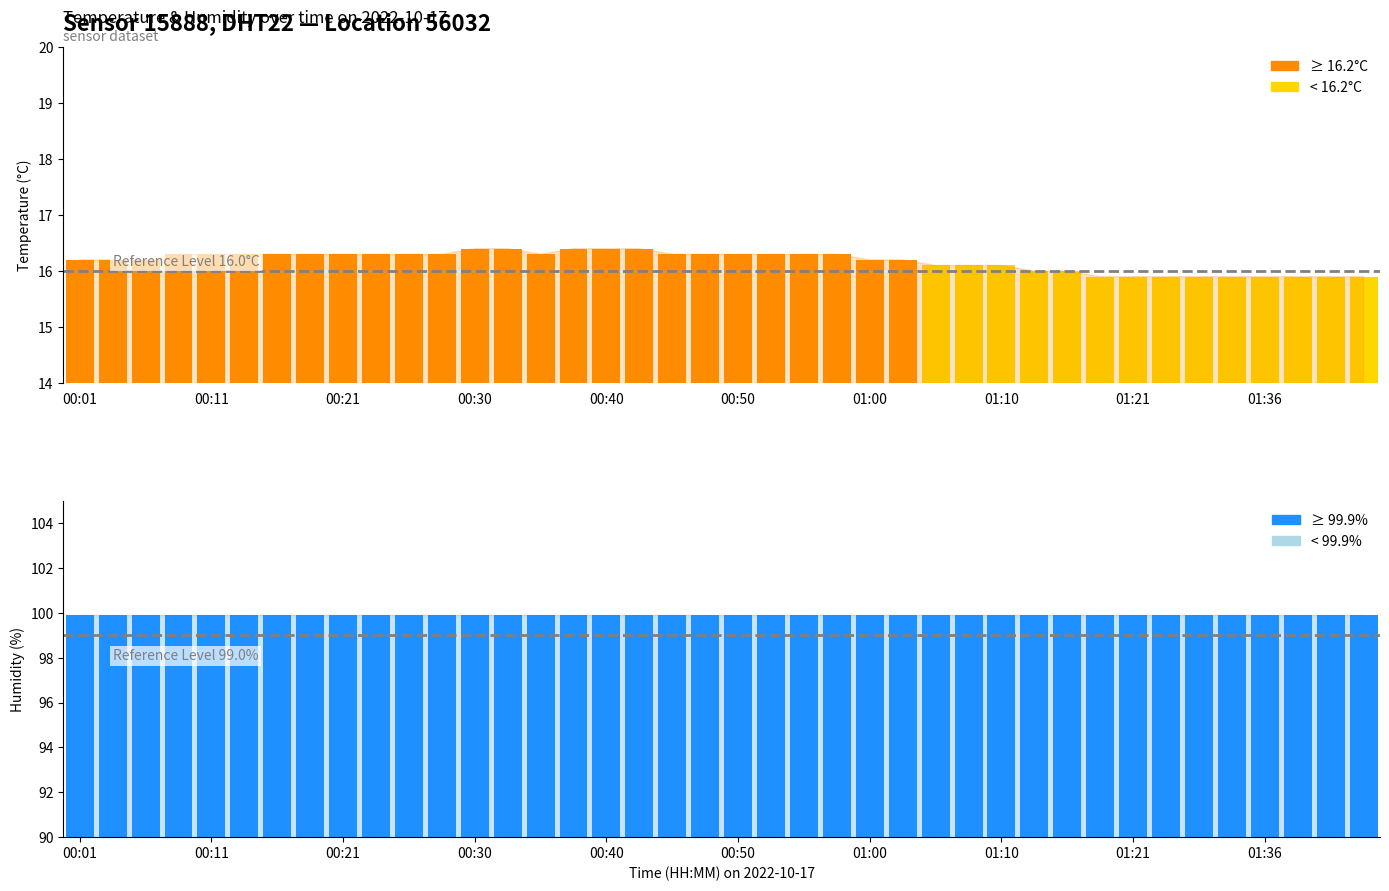

Is the value of Guideline 99.0% at 00:11 greater than the value of Guideline 16.0°C at 00:01?

Yes